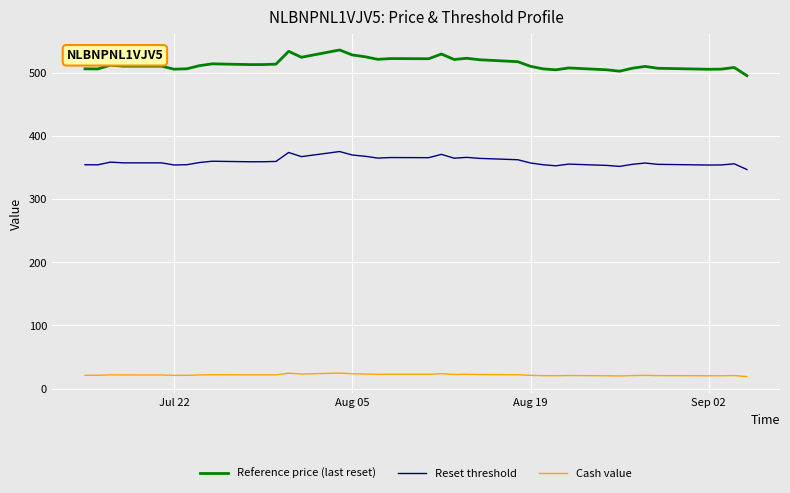

True or false: Reference price (last reset) and Cash value intersect in this chart.

False